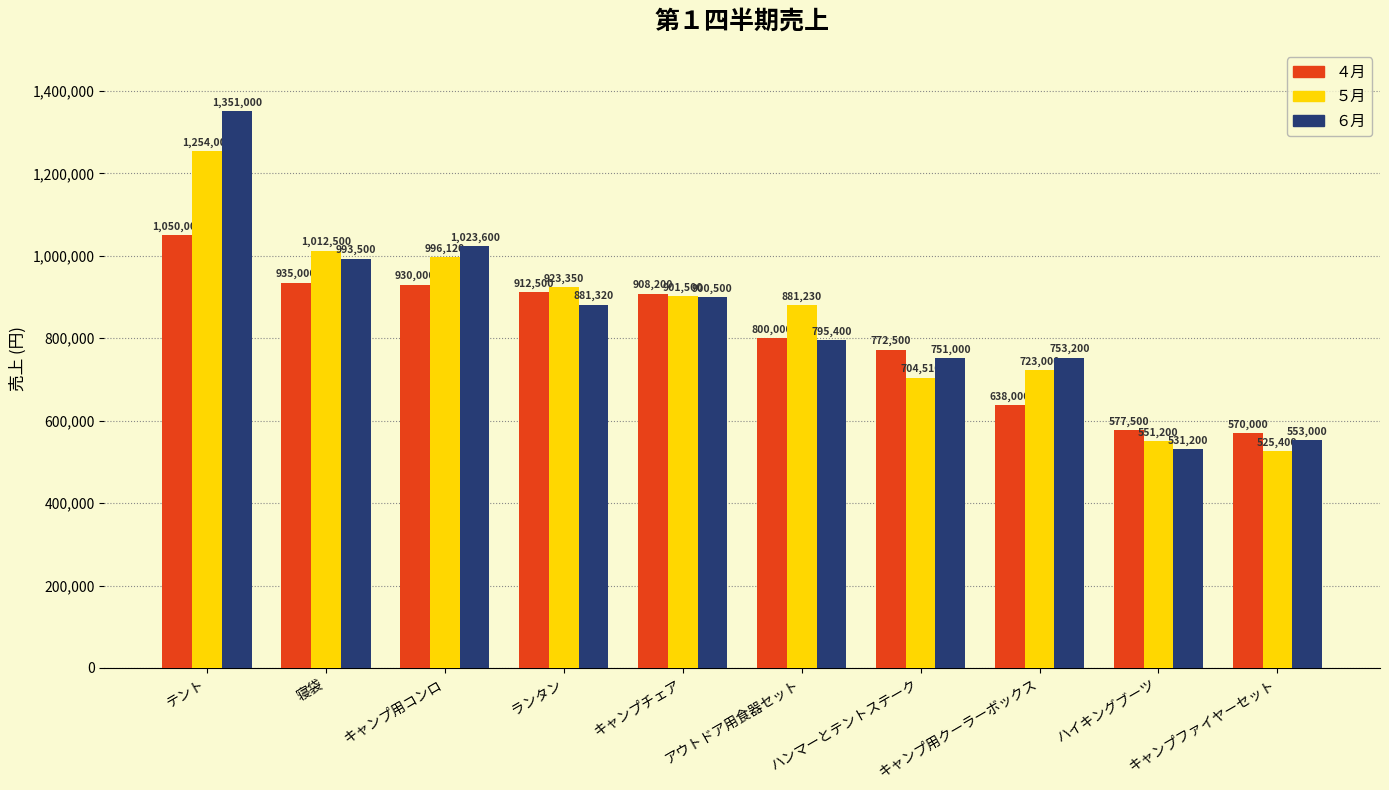

Is the value of ５月 at キャンプ用コンロ greater than the value of ６月 at ランタン?

Yes